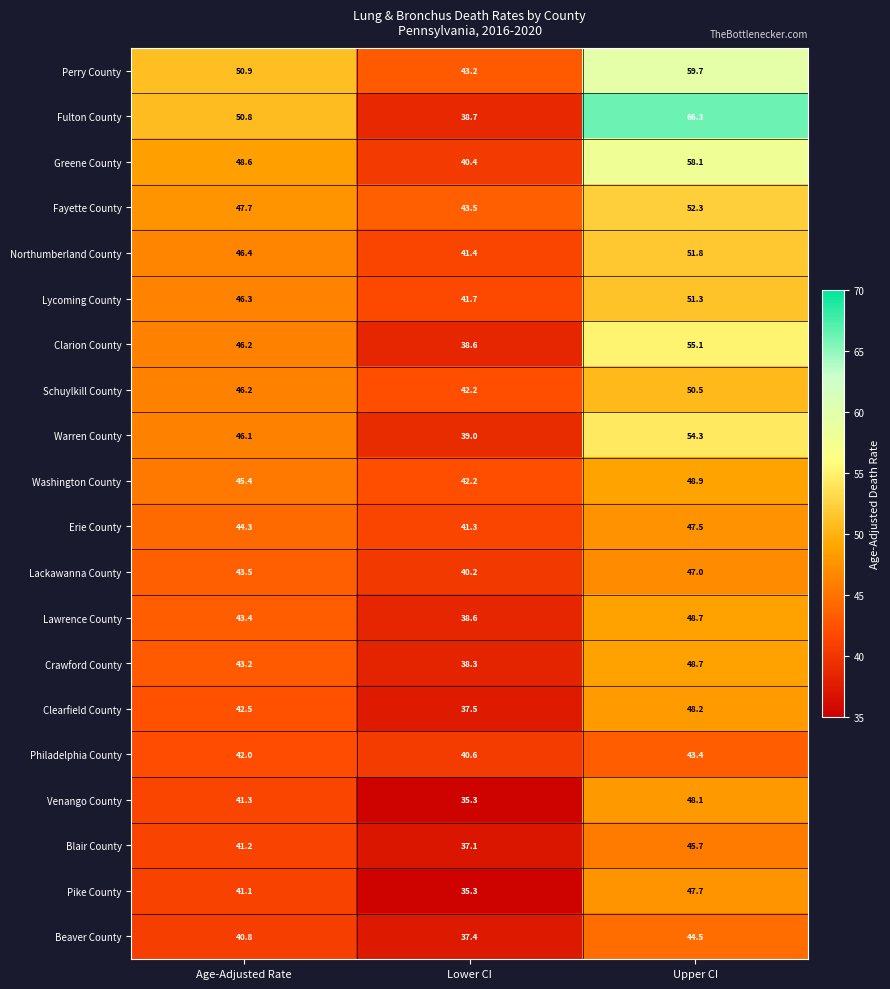

The Greene County series shows 58.1 at Upper CI. True or false?

True